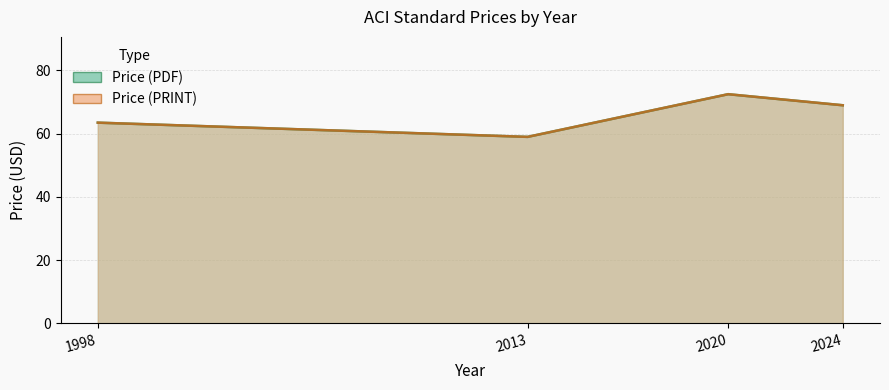

How many lines are shown in the chart?

2